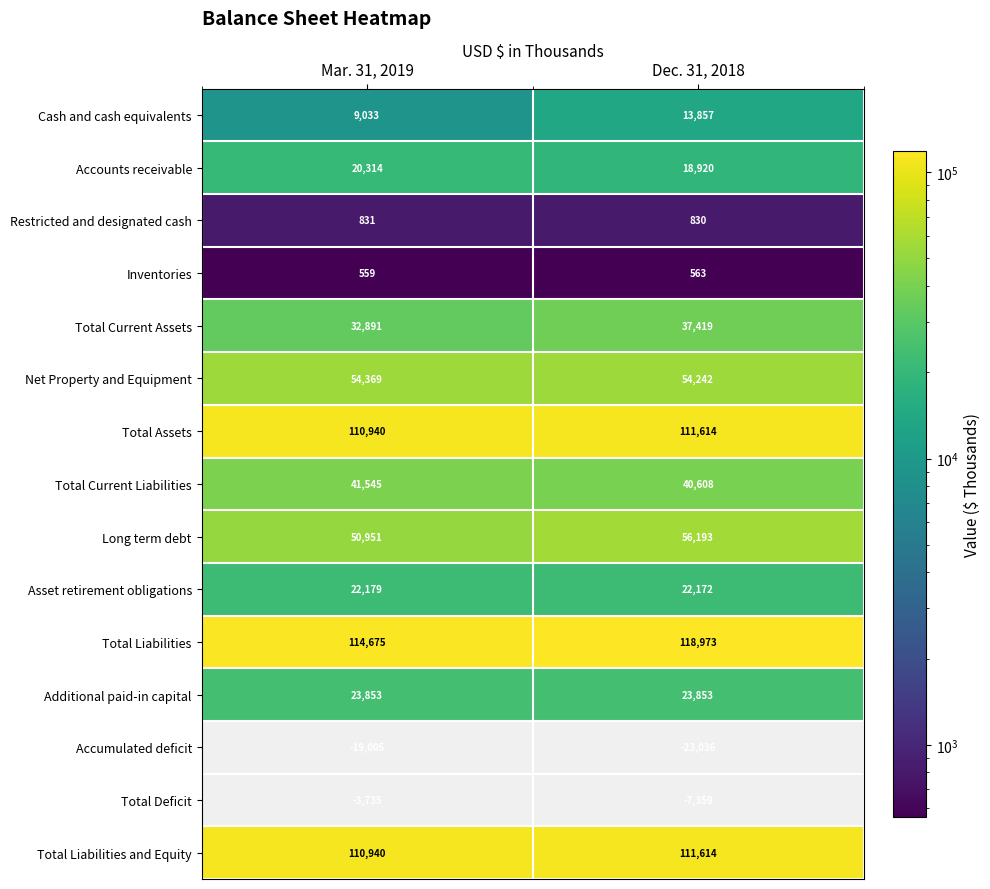

At which category does the chart reach its peak across all series?

Dec. 31, 2018